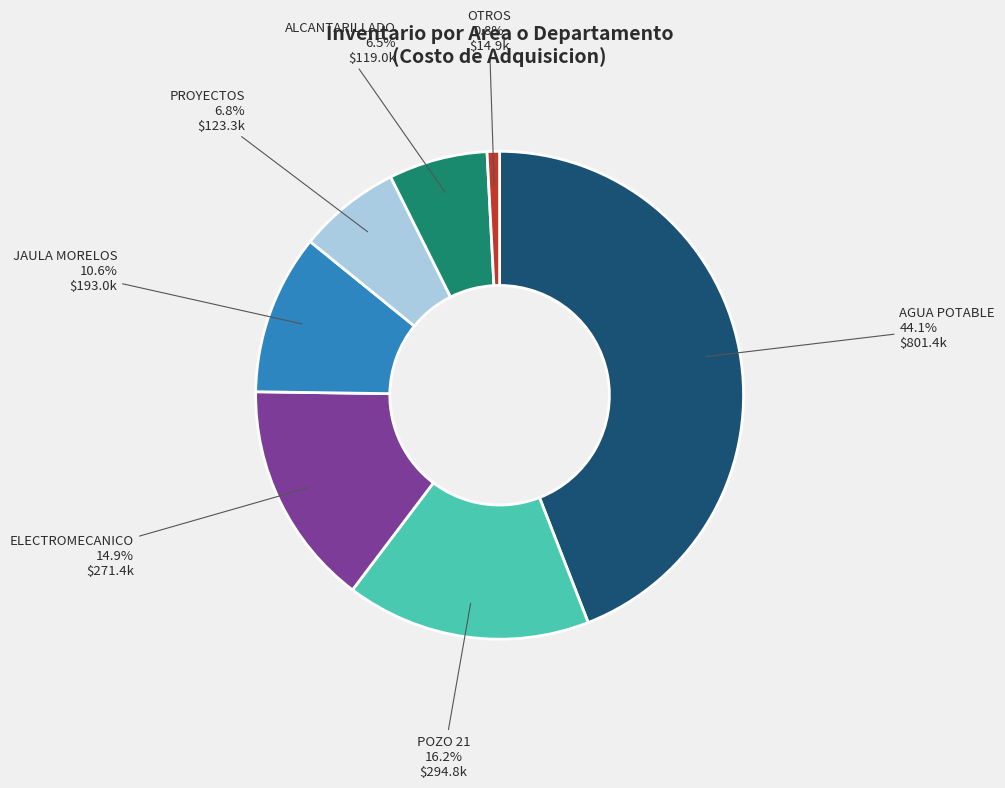

Combined, do POZO 21 and ELECTROMECANICO account for over 50%?

No